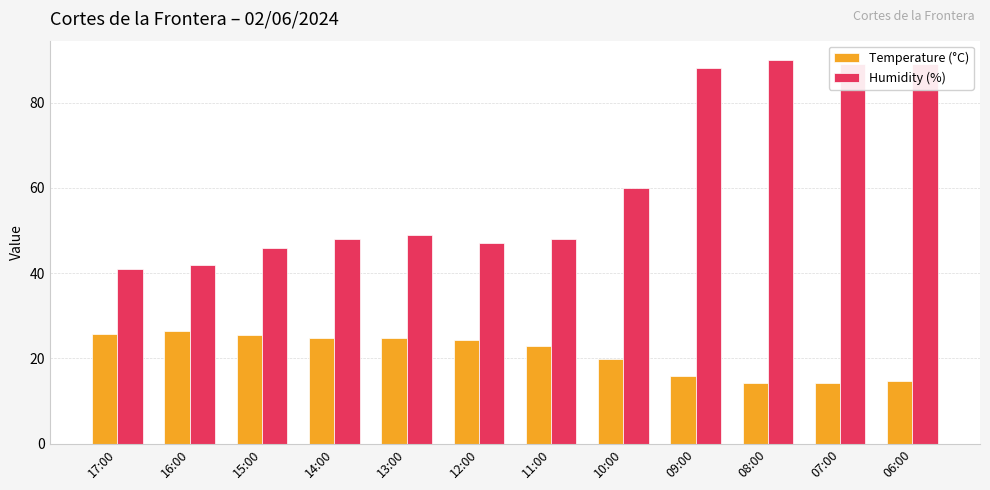

What is the maximum value shown in the chart?

90.0